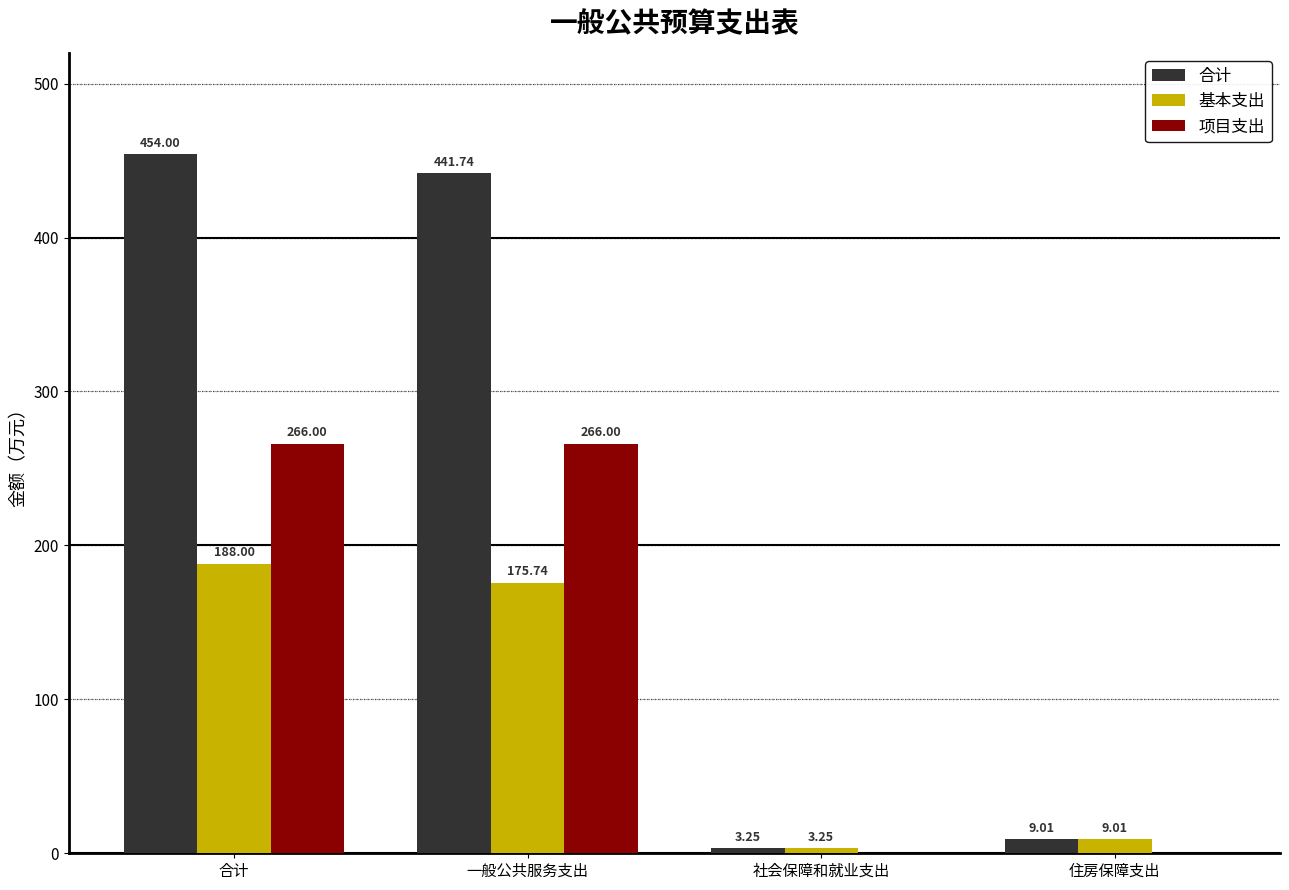

Between 合计 and 社会保障和就业支出, which series saw the biggest shift?

合计